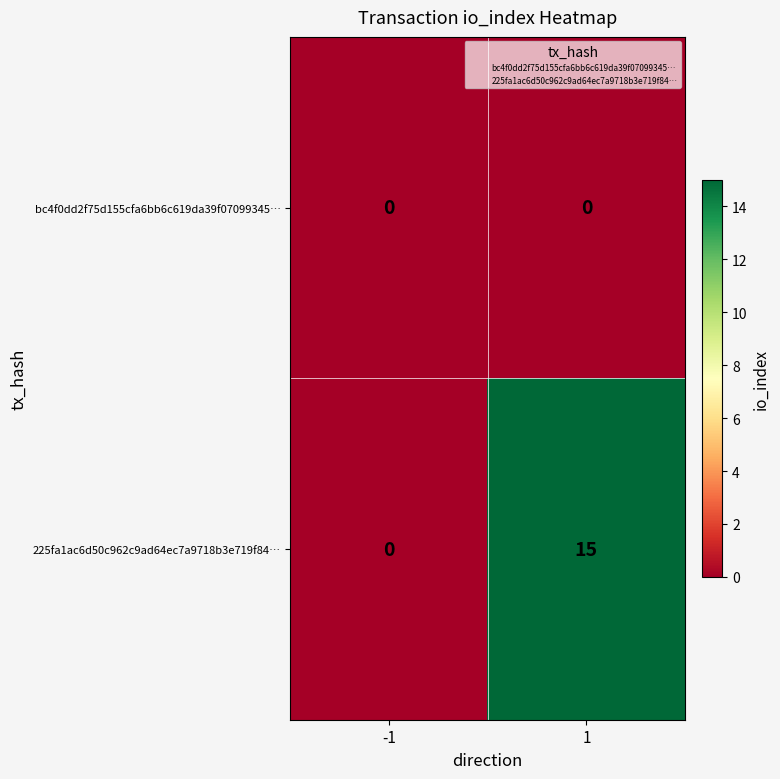

Which series has the largest total across all categories?

225fa1ac6d50c962c9ad64ec7a9718b3e719f84…